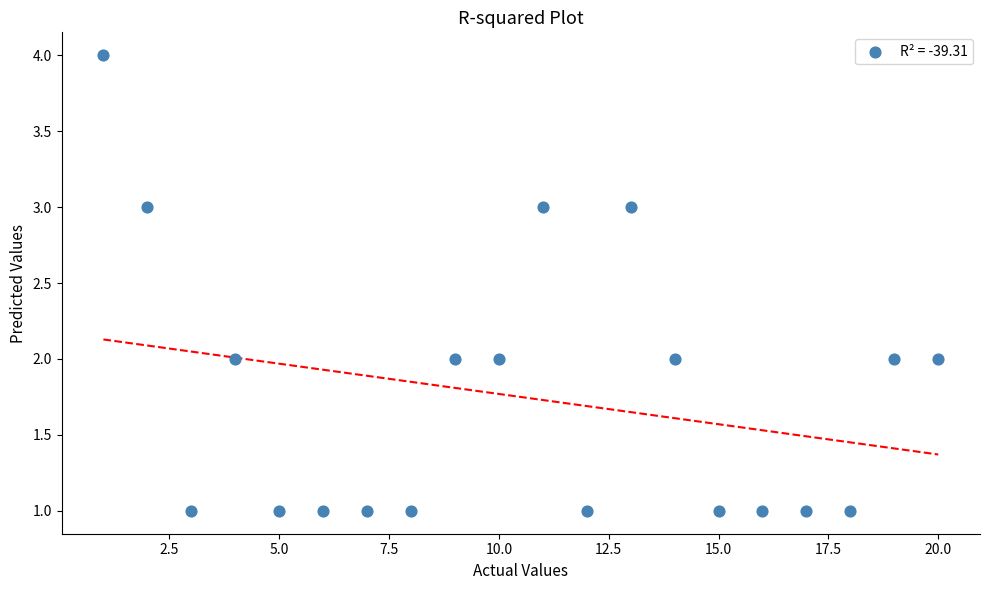

What is the range of X values (max minus min)?

19